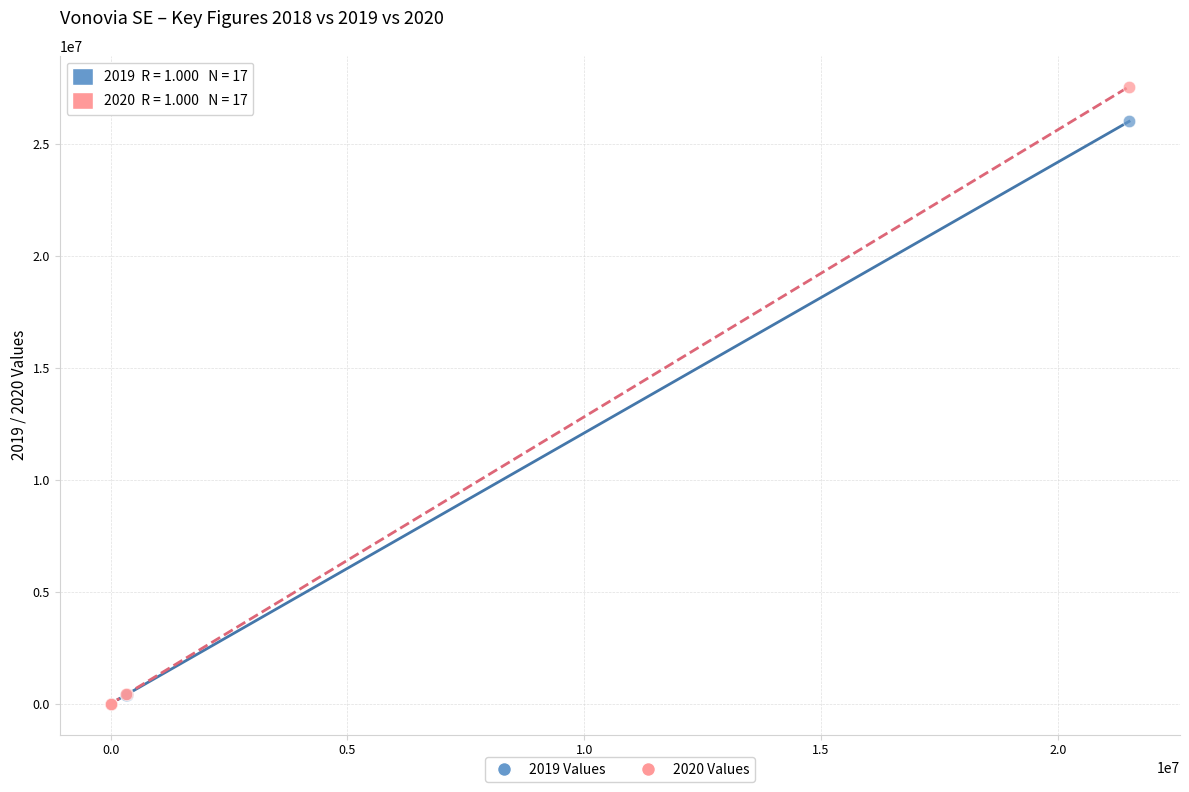

Across all series, what Y value is closest to 13772564?

25991328.0